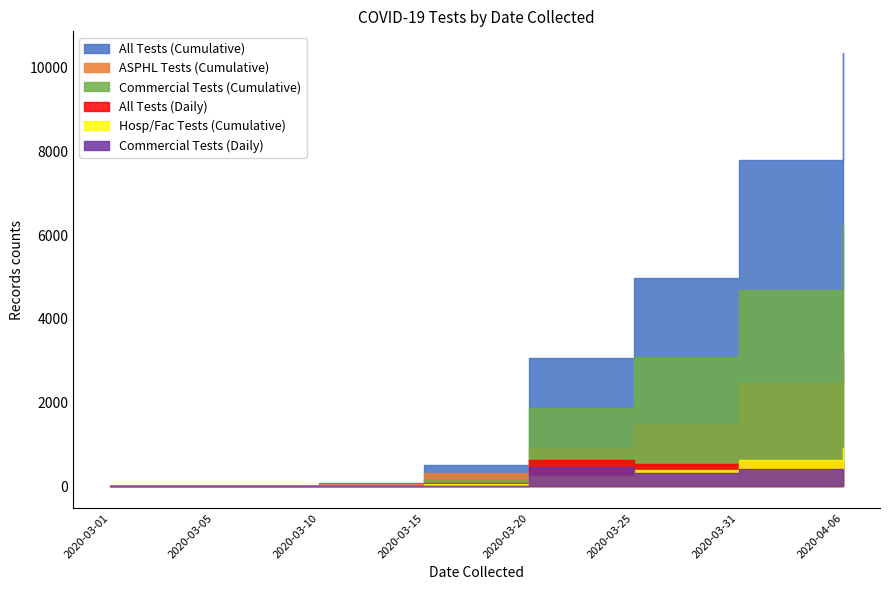

How many times do All Tests (Daily) and Hosp/Fac Tests (Cumulative) cross each other?

1